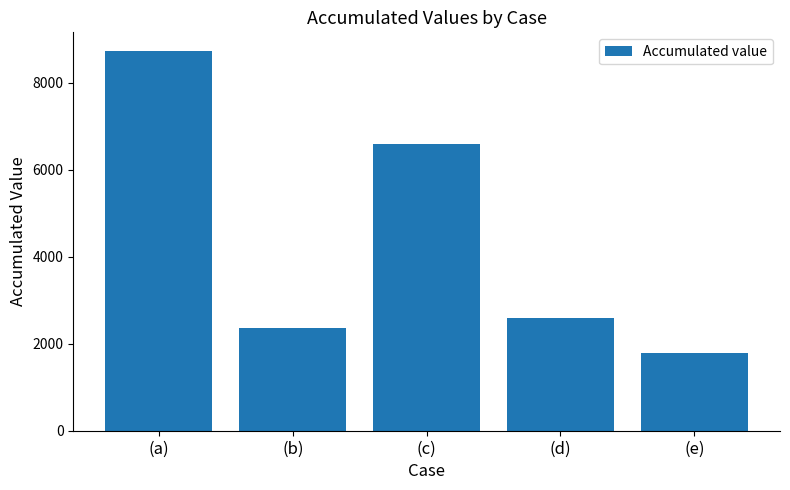

The value at (c) is 6589.4. True or false?

True